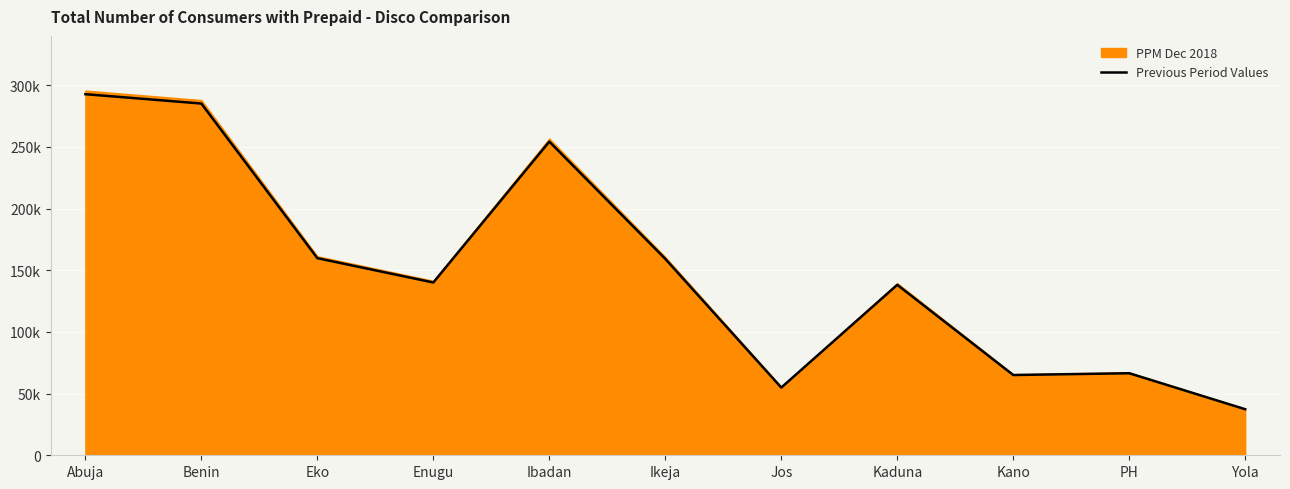

What is the difference between the maximum and second lowest values?

237819